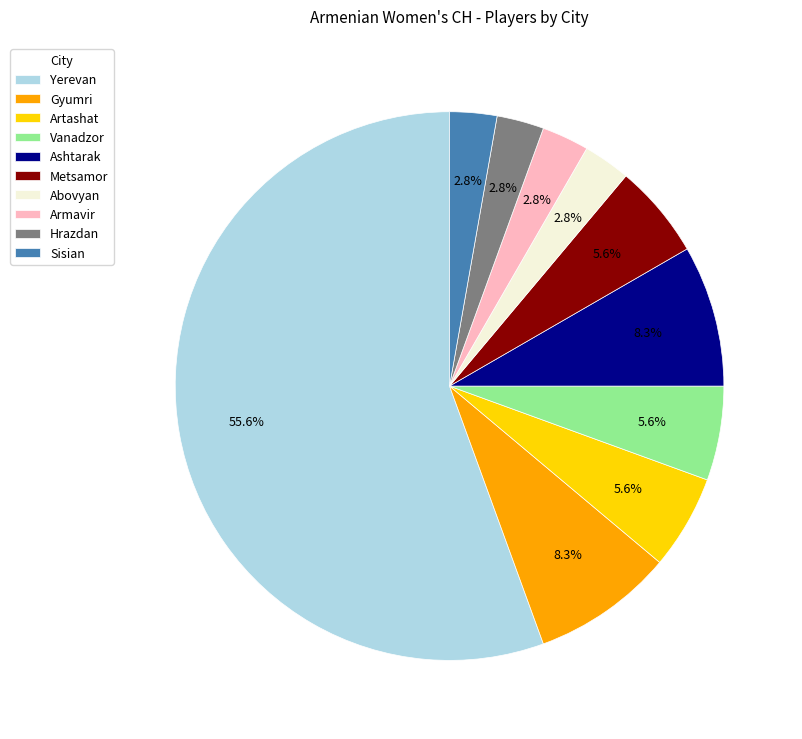

Which slice represents more than half of the pie?

Yerevan